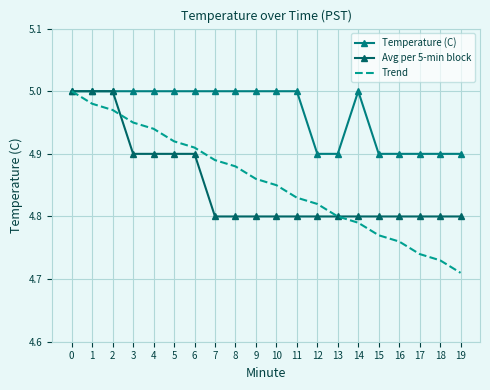

What is the average value of the Trend series?

4.9